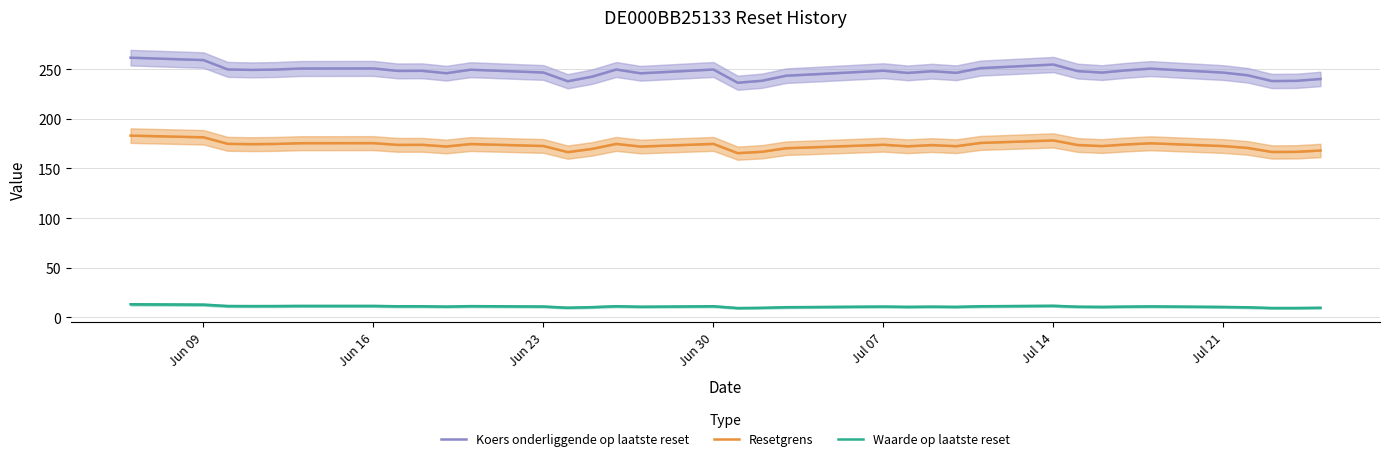

How many distinct data groups are displayed?

3